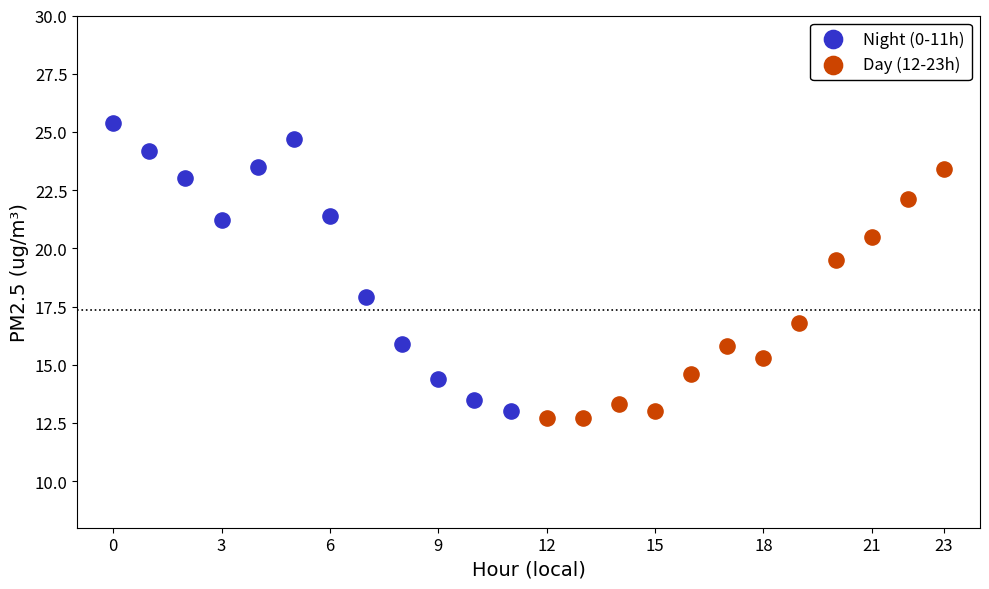

Which series reaches the maximum Y coordinate?

Night (0-11h)